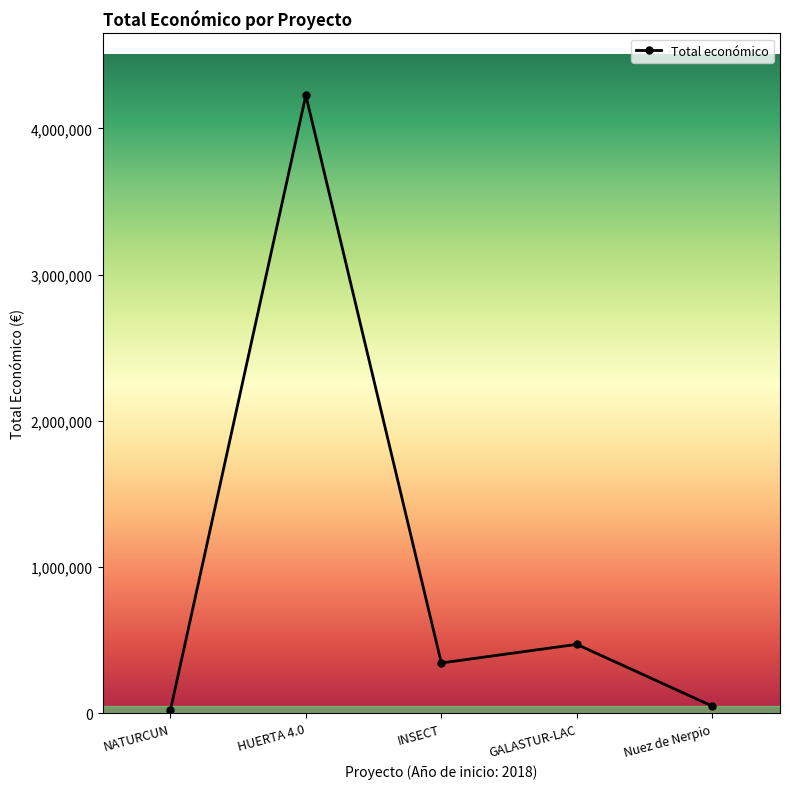

What is the change in value from INSECT to Nuez de Nerpio?

-294943